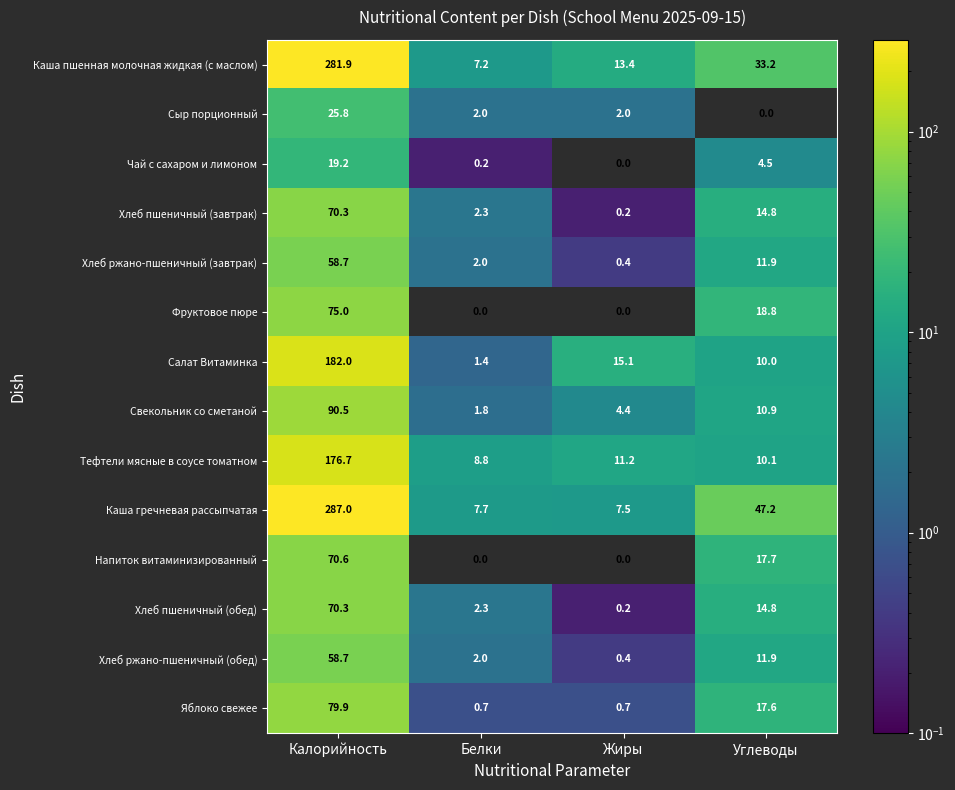

At which label does Тефтели мясные в соусе томатном first exceed 11?

Калорийность